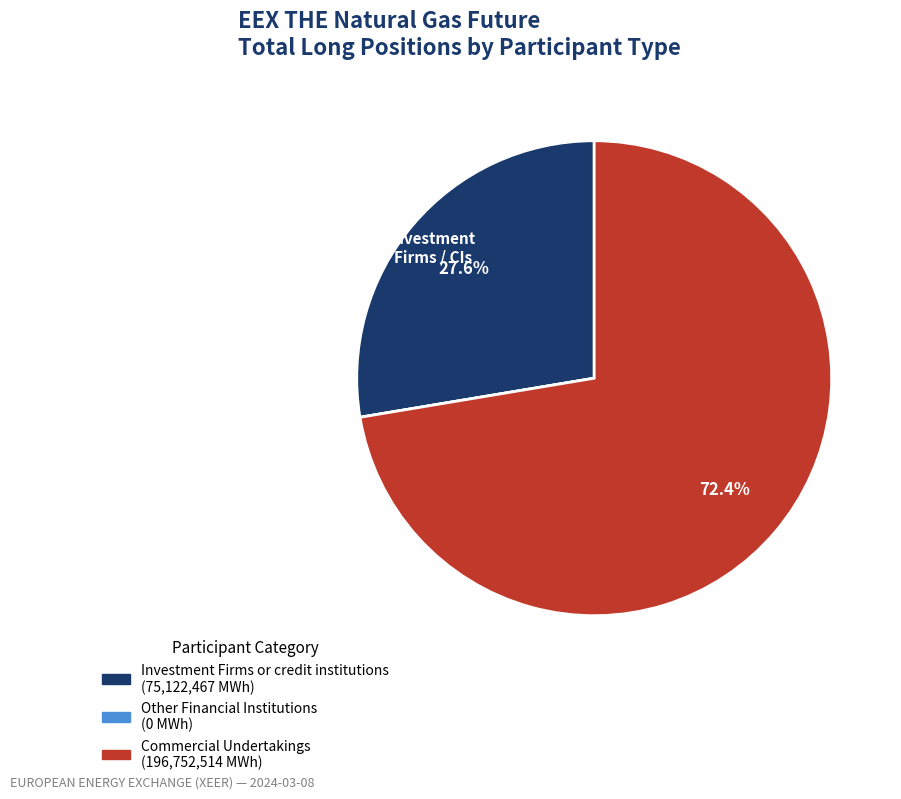

True or false: Investment Firms or credit institutions accounts for 16% of the total.

False